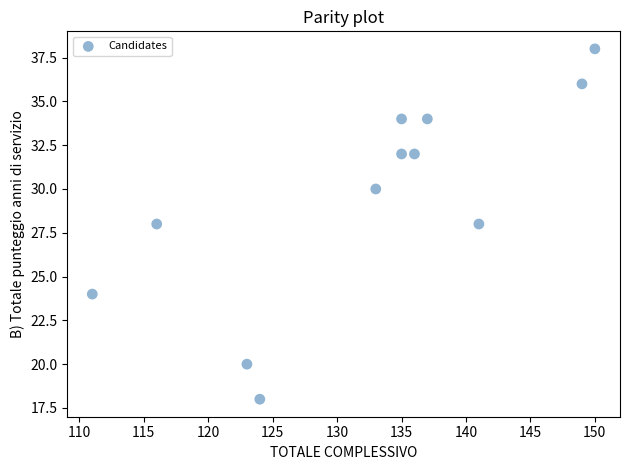

What is the range of X values (max minus min)?

39